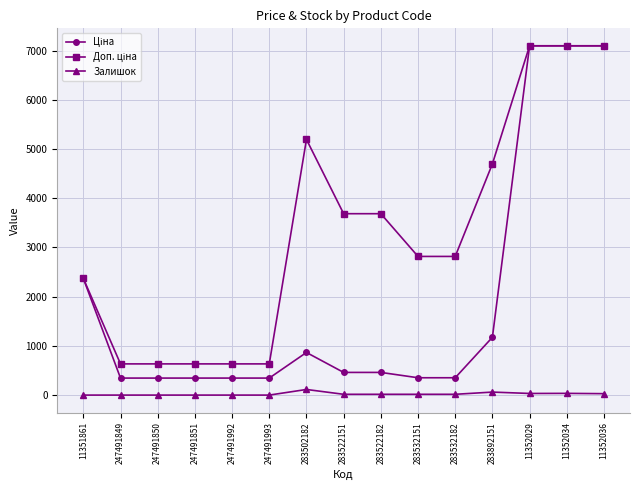

What is the greatest value displayed?

7098.8